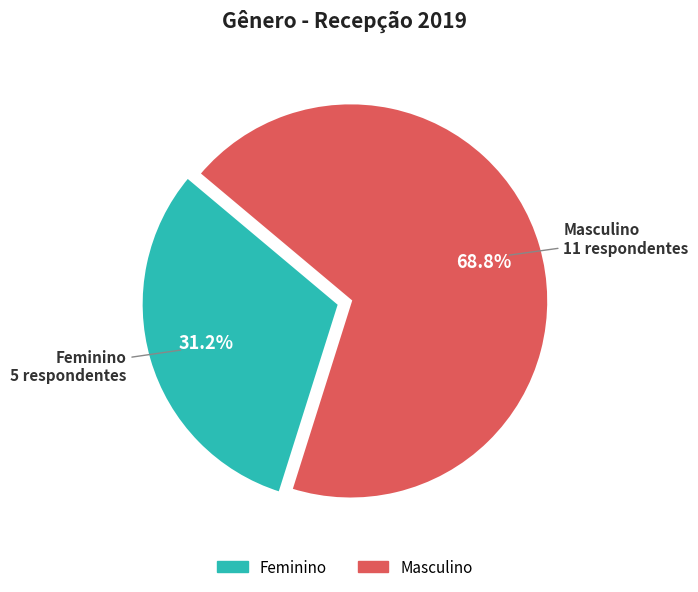

Which slice is the largest?

Masculino